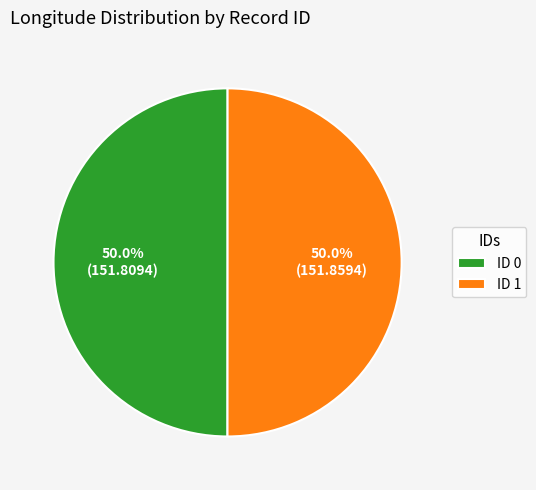

Do ID 1 and ID 0 together represent more than half of the pie?

Yes